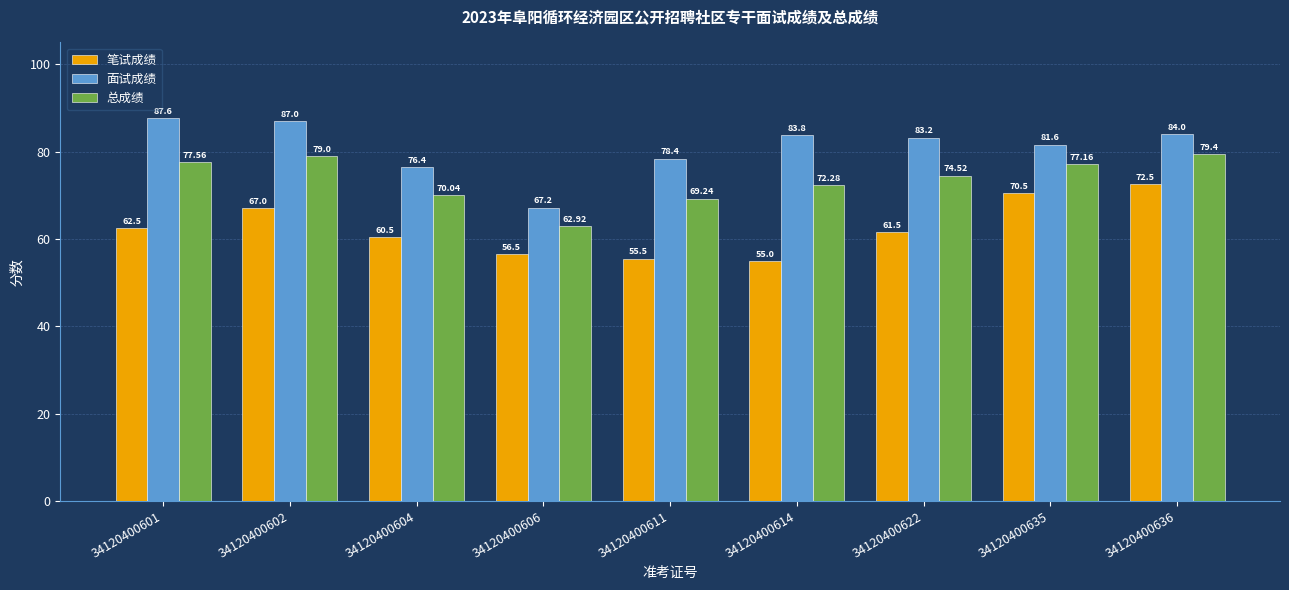

How many data points in 面试成绩 are less than 83?

4